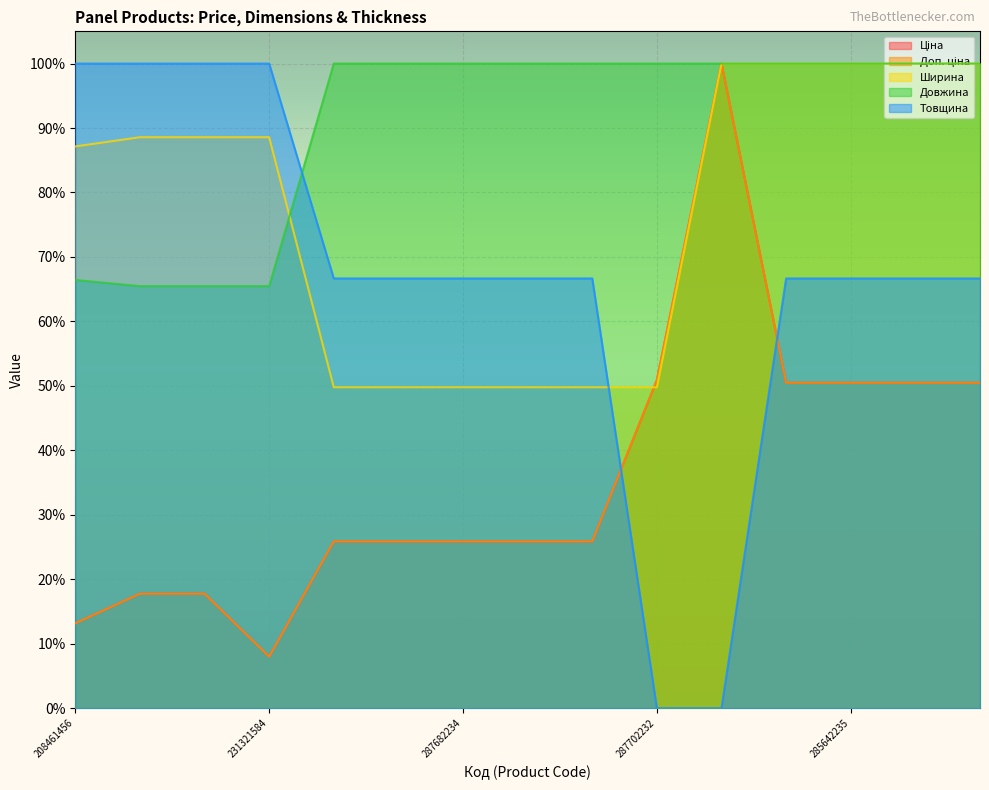

Reading left to right, extract all data points from this chart.

Ціна: 208461456=13.2	231321589=17.8	231321587=17.8	231321584=8.0	287682236=25.9	287682235=25.9	287682234=25.9	287682233=25.9	287682231=25.9	287702232=50.9	285662232=100.0	285642236=50.5	285642235=50.5	285642234=50.5	285642233=50.5
Доп. ціна: 208461456=13.2	231321589=17.8	231321587=17.8	231321584=8.0	287682236=25.9	287682235=25.9	287682234=25.9	287682233=25.9	287682231=25.9	287702232=50.9	285662232=100.0	285642236=50.5	285642235=50.5	285642234=50.5	285642233=50.5
Ширина: 208461456=87.1	231321589=88.6	231321587=88.6	231321584=88.6	287682236=49.8	287682235=49.8	287682234=49.8	287682233=49.8	287682231=49.8	287702232=49.8	285662232=100.0	285642236=100.0	285642235=100.0	285642234=100.0	285642233=100.0
Довжина: 208461456=66.4	231321589=65.5	231321587=65.5	231321584=65.5	287682236=100.0	287682235=100.0	287682234=100.0	287682233=100.0	287682231=100.0	287702232=100.0	285662232=100.0	285642236=100.0	285642235=100.0	285642234=100.0	285642233=100.0
Товщина: 208461456=100.0	231321589=100.0	231321587=100.0	231321584=100.0	287682236=66.7	287682235=66.7	287682234=66.7	287682233=66.7	287682231=66.7	287702232=0.0	285662232=0.0	285642236=66.7	285642235=66.7	285642234=66.7	285642233=66.7